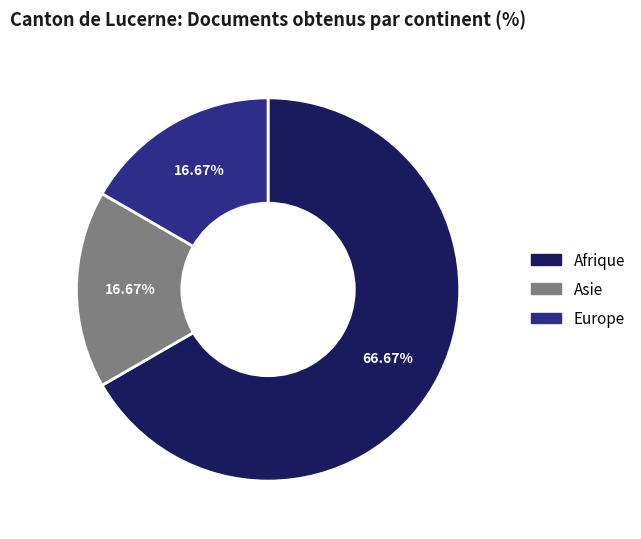

Does any single category account for the majority?

Yes